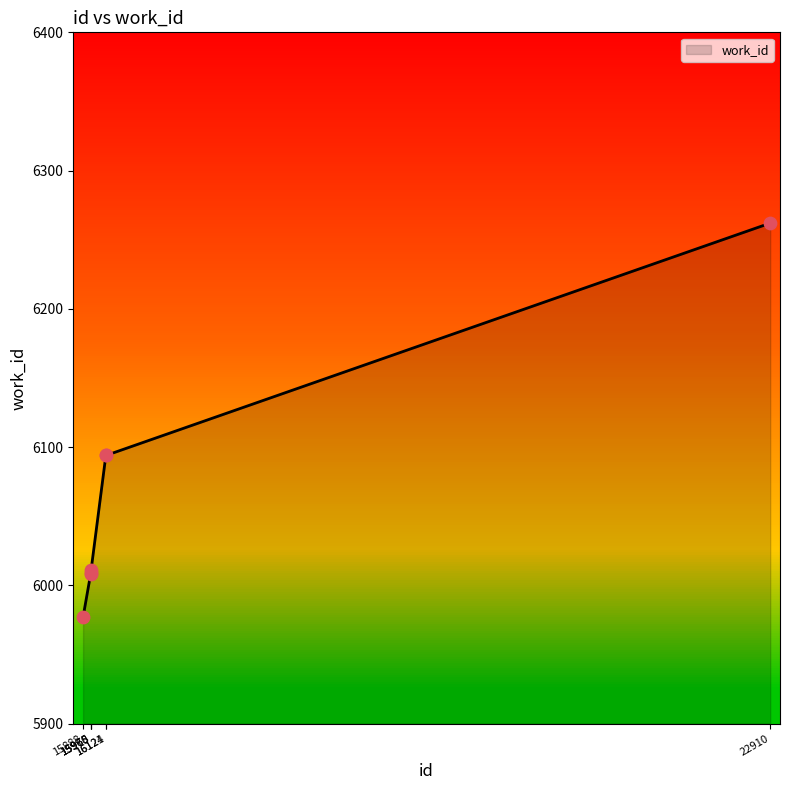

What is the ratio of the value at 15888 to the value at 15968?

1.0